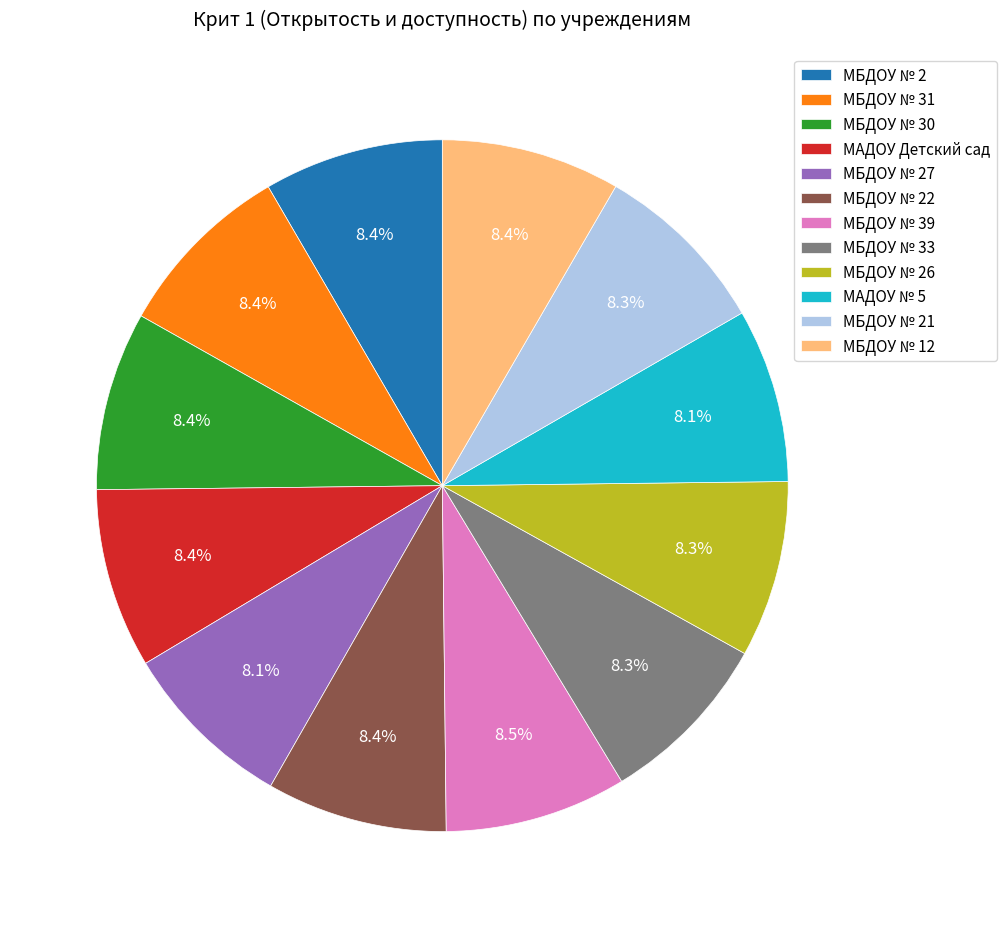

How many slices are in this pie chart?

12